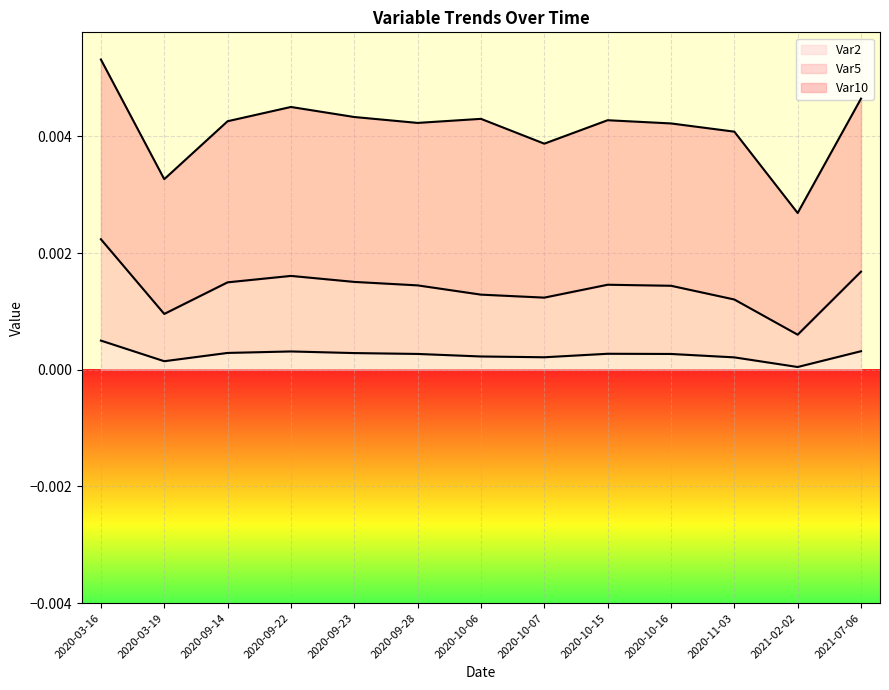

The Var2 series shows 0.0 at 2020-03-16. True or false?

True